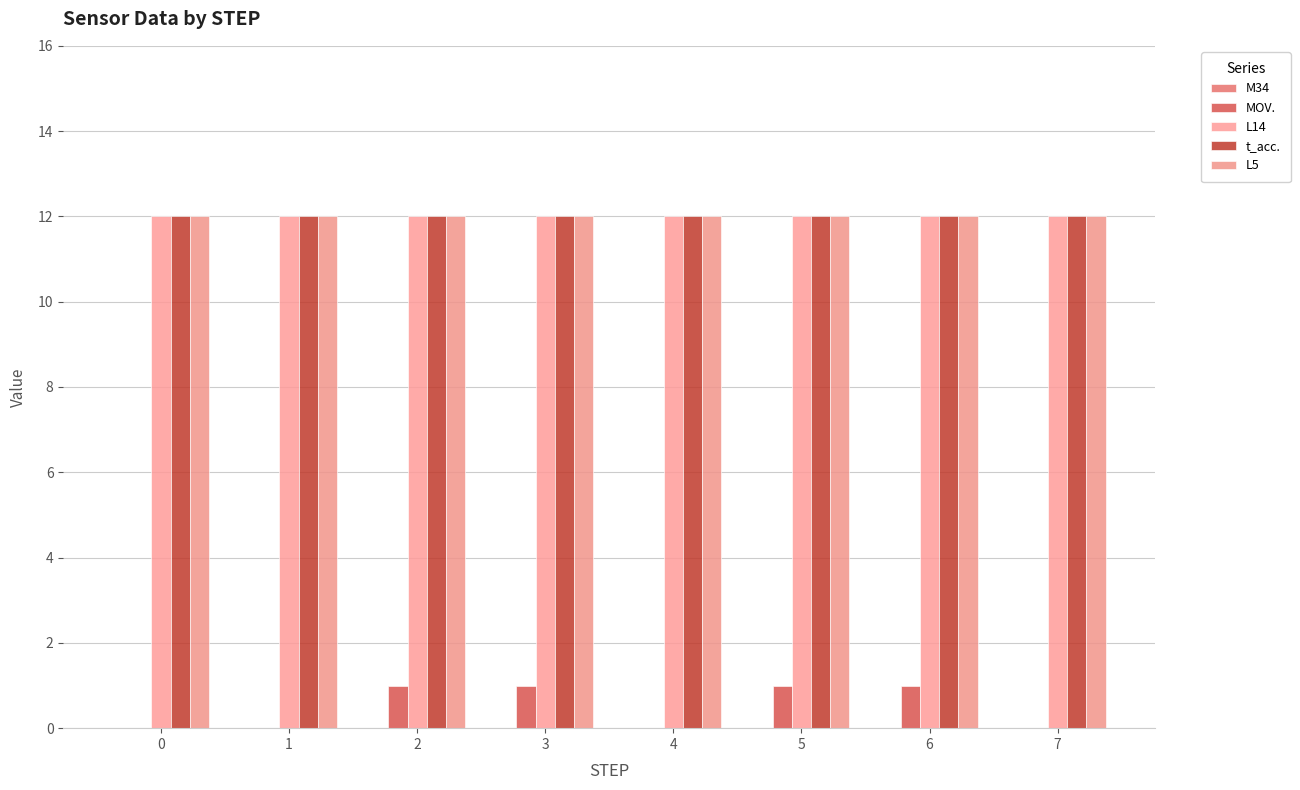

Does the chart contain stacked bars?

No